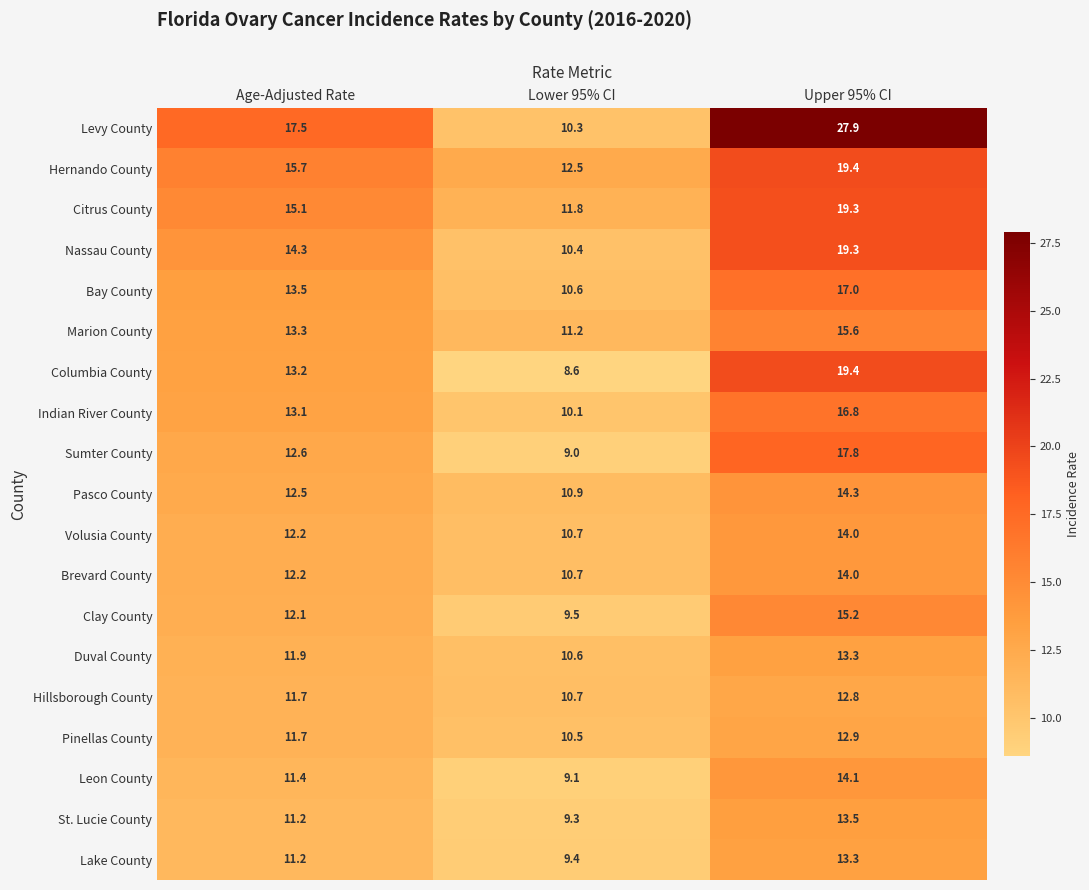

Which series has the largest total across all categories?

Levy County